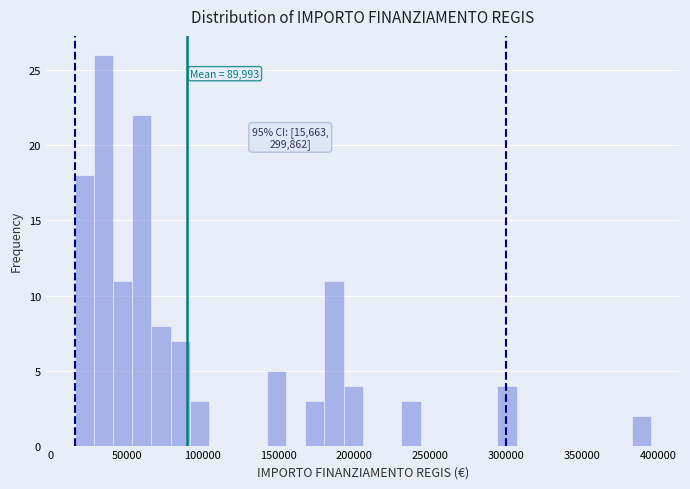

Around what value on the x-axis is the tallest bar? Give the approximate position of its centre, as read against the axis.

35000